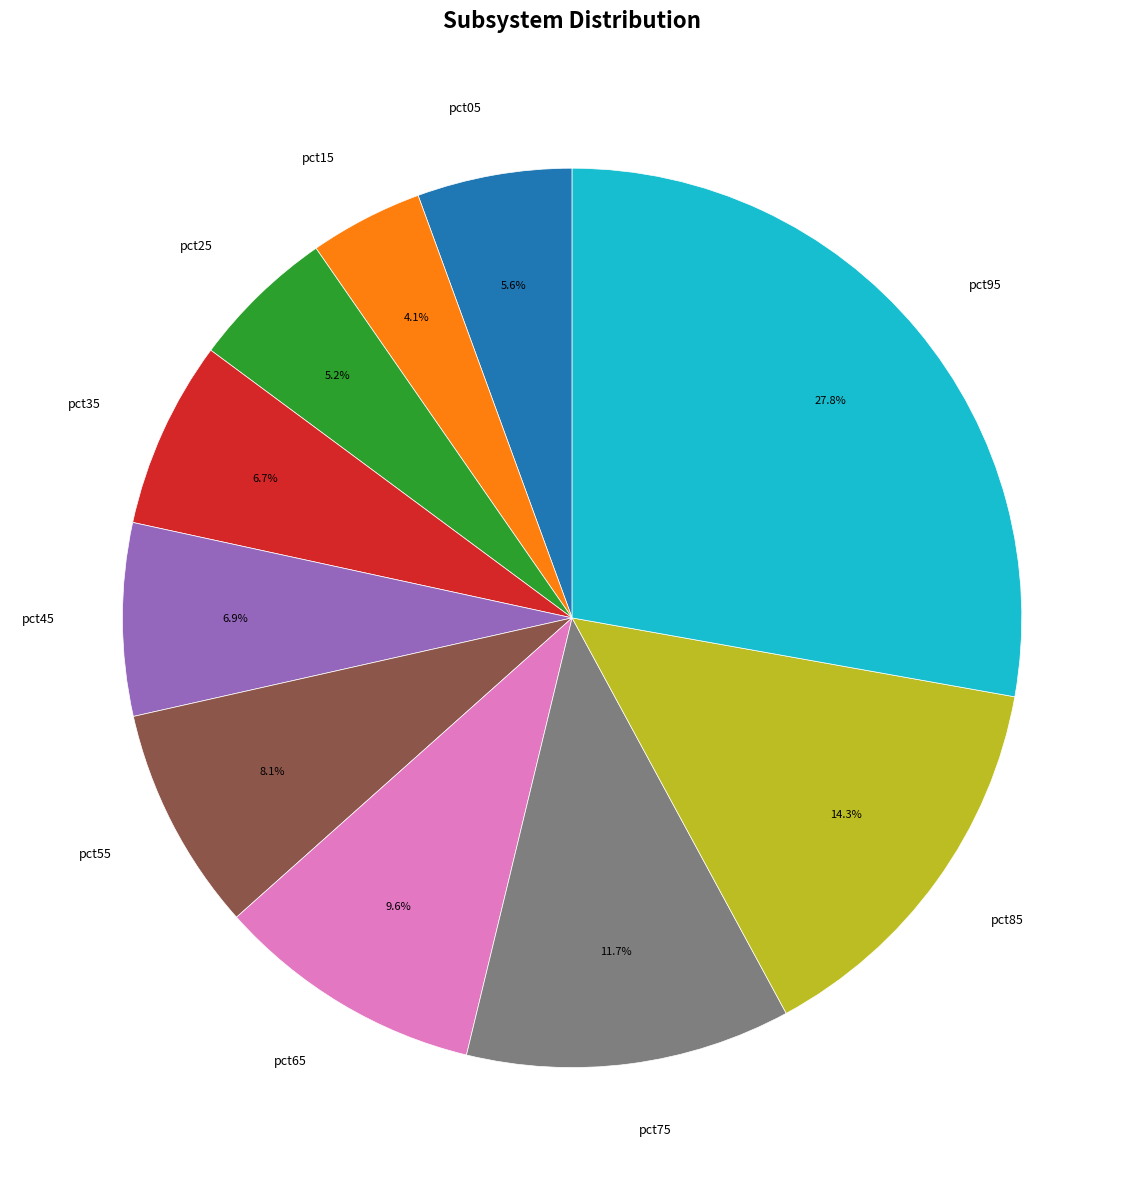

Which slice is the largest?

pct95